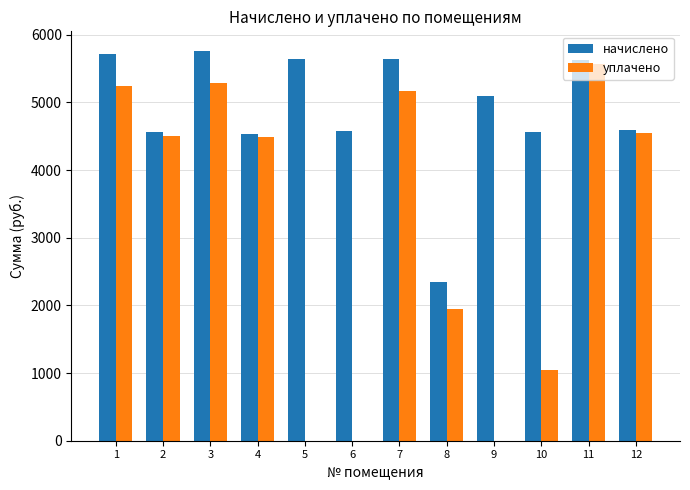

Where is начислено nearest to the value 4051?

4